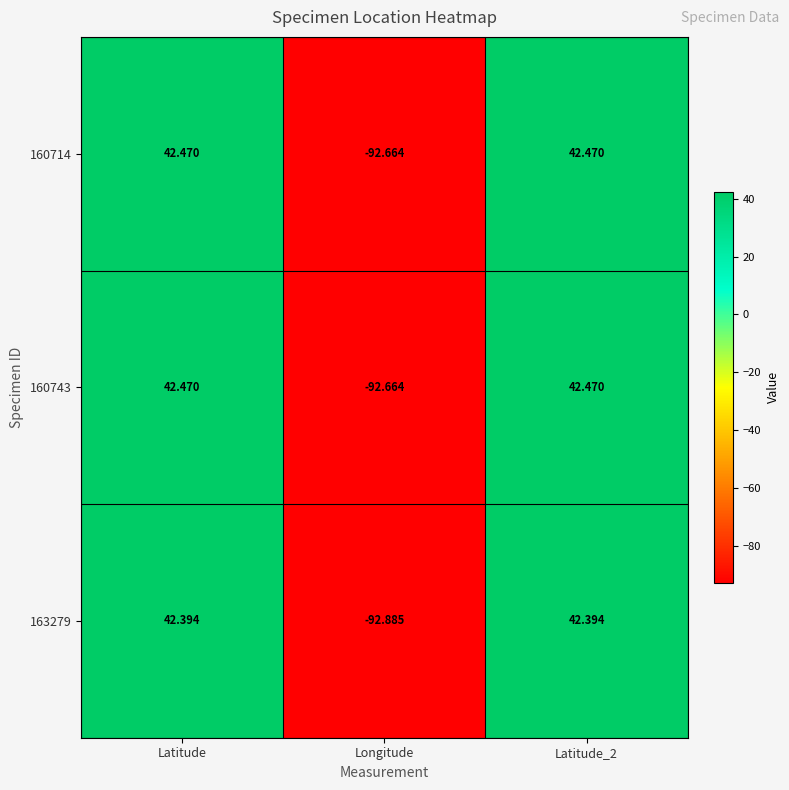

At which category does the chart reach its minimum across all series?

Longitude